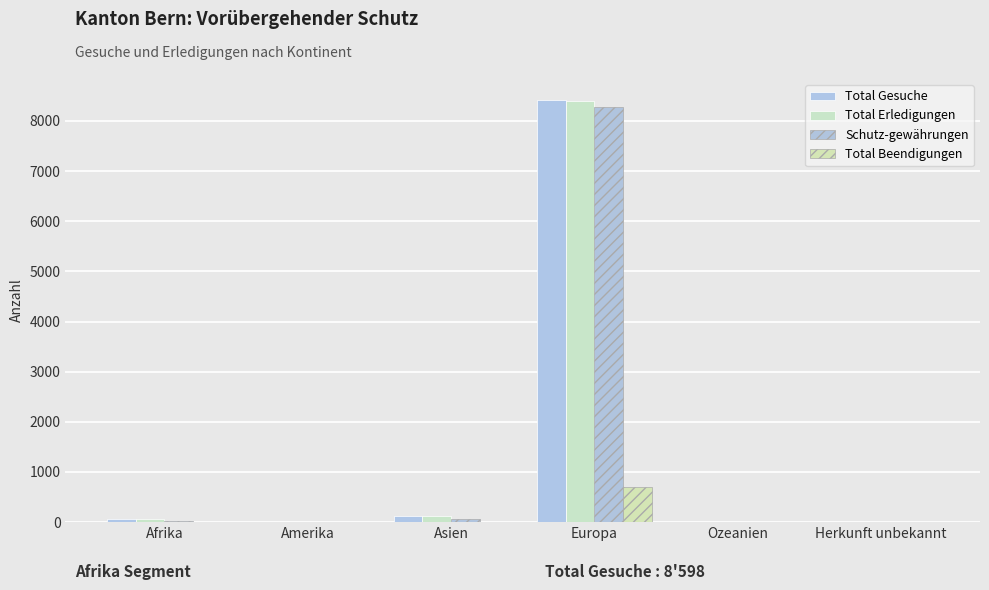

Count the number of data series in this chart.

4